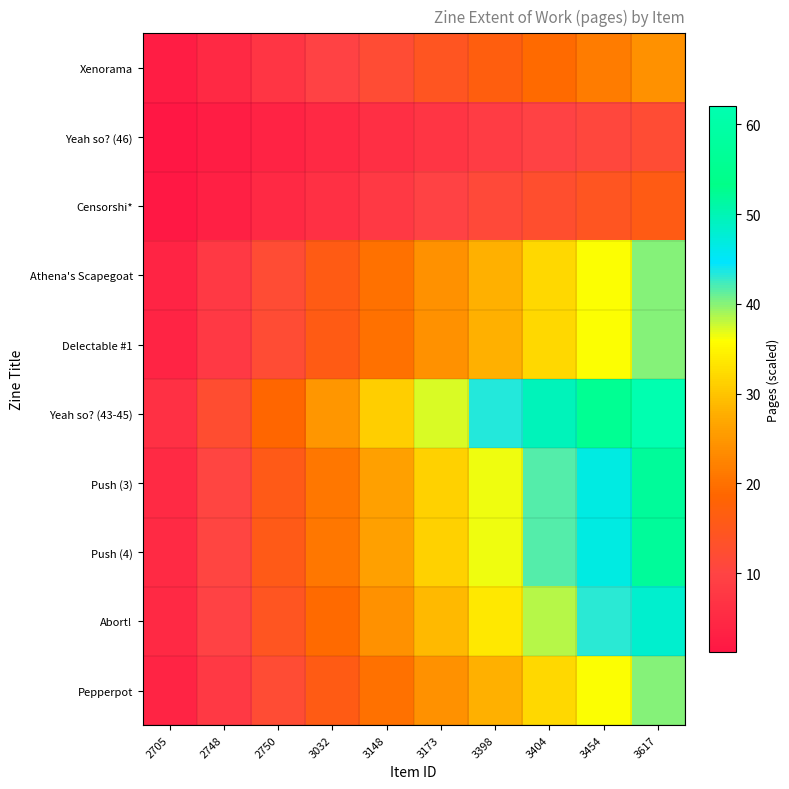

Reading left to right, extract all data points from this chart.

Xenorama: 2705=2.4	2748=4.8	2750=7.2	3032=9.6	3148=12.0	3173=14.4	3398=16.8	3404=19.2	3454=21.6	3617=24.0
Yeah so? (46): 2705=1.2	2748=2.4	2750=3.6	3032=4.8	3148=6.0	3173=7.2	3398=8.4	3404=9.6	3454=10.8	3617=12.0
Censorshi*: 2705=1.6	2748=3.2	2750=4.8	3032=6.4	3148=8.0	3173=9.6	3398=11.2	3404=12.8	3454=14.4	3617=16.0
Athena's Scapegoat: 2705=4.0	2748=8.0	2750=12.0	3032=16.0	3148=20.0	3173=24.0	3398=28.0	3404=32.0	3454=36.0	3617=40.0
Delectable #1: 2705=4.0	2748=8.0	2750=12.0	3032=16.0	3148=20.0	3173=24.0	3398=28.0	3404=32.0	3454=36.0	3617=40.0
Yeah so? (43-45): 2705=6.2	2748=12.4	2750=18.6	3032=24.8	3148=31.0	3173=37.2	3398=43.4	3404=49.6	3454=55.8	3617=62.0
Push (3): 2705=5.2	2748=10.4	2750=15.6	3032=20.8	3148=26.0	3173=31.2	3398=36.4	3404=41.6	3454=46.8	3617=52.0
Push (4): 2705=5.2	2748=10.4	2750=15.6	3032=20.8	3148=26.0	3173=31.2	3398=36.4	3404=41.6	3454=46.8	3617=52.0
Abort!: 2705=4.8	2748=9.6	2750=14.4	3032=19.2	3148=24.0	3173=28.8	3398=33.6	3404=38.4	3454=43.2	3617=48.0
Pepperpot: 2705=4.0	2748=8.0	2750=12.0	3032=16.0	3148=20.0	3173=24.0	3398=28.0	3404=32.0	3454=36.0	3617=40.0